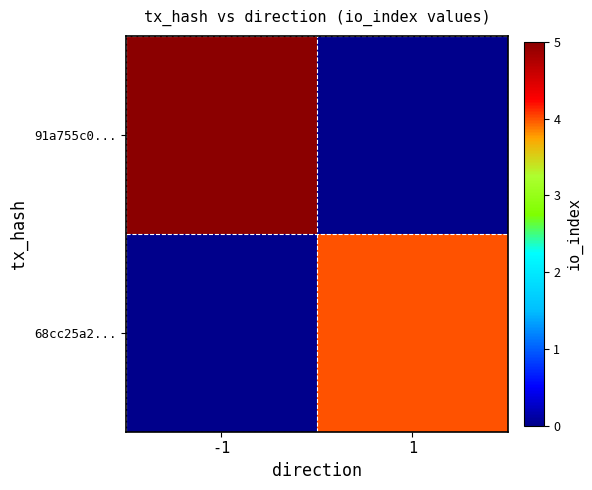

List the series in order of their overall mean, highest first.

91a755c0..., 68cc25a2...